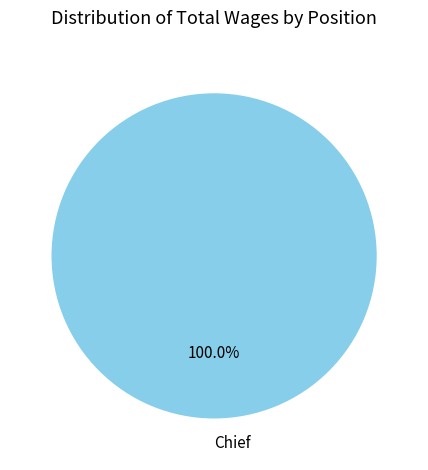

Rank the categories by value from highest to lowest.

Chief